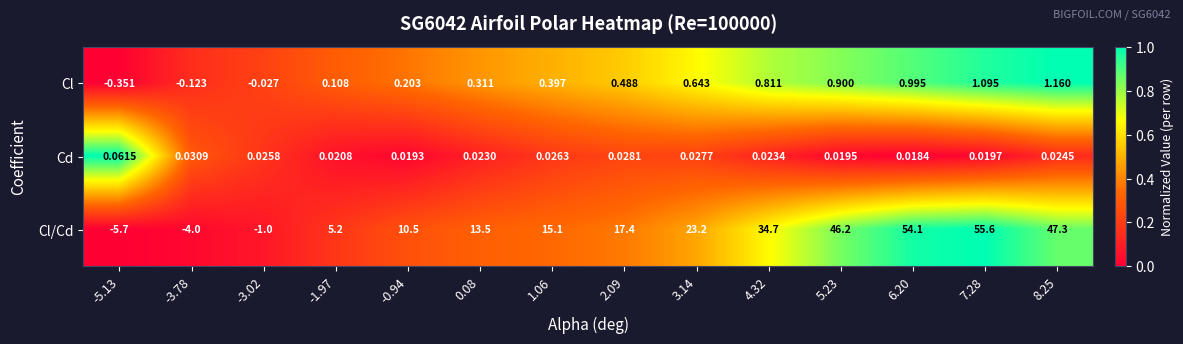

Rank the series at 4.32 from lowest to highest value.

Cd, Cl, Cl/Cd